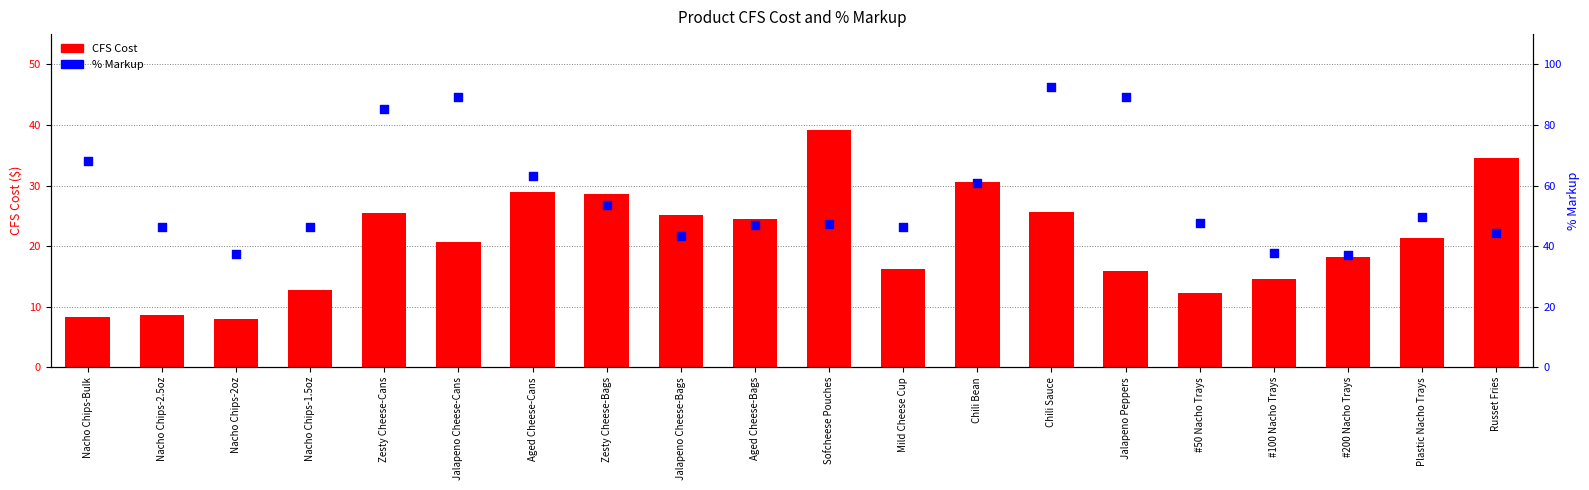

Is the value of % Markup at Zesty Cheese-Bags greater than the value of CFS Cost at Jalapeno Cheese-Bags?

Yes